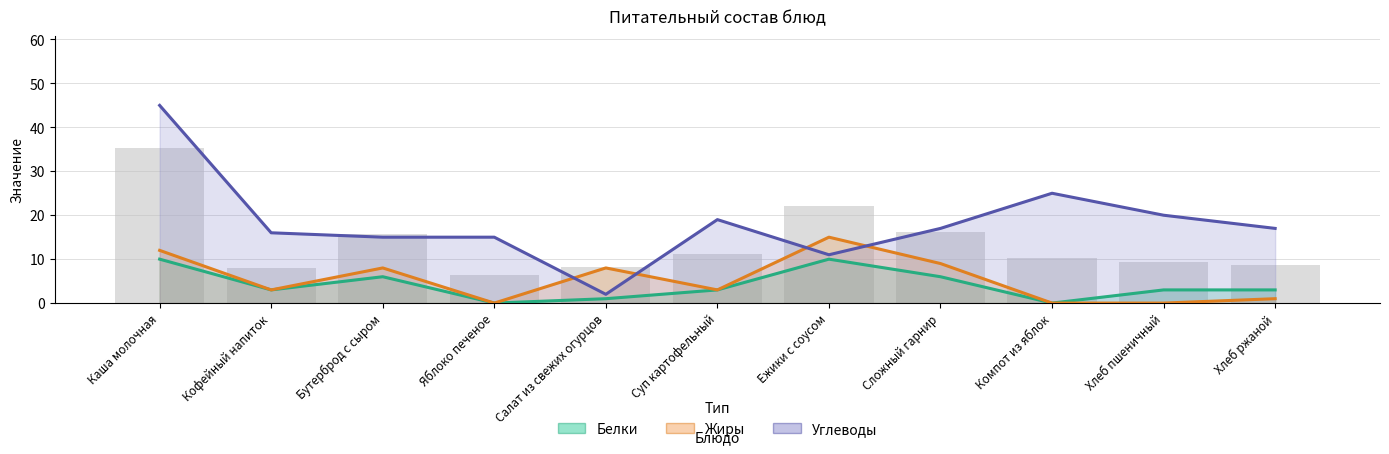

What is the label of the 8th bar from the right?

Яблоко печеное